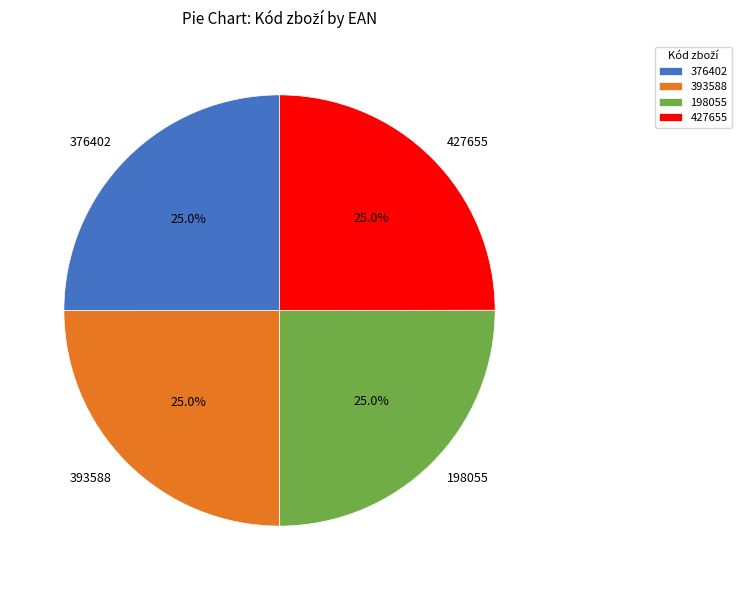

Is 198055 the majority of the pie?

No